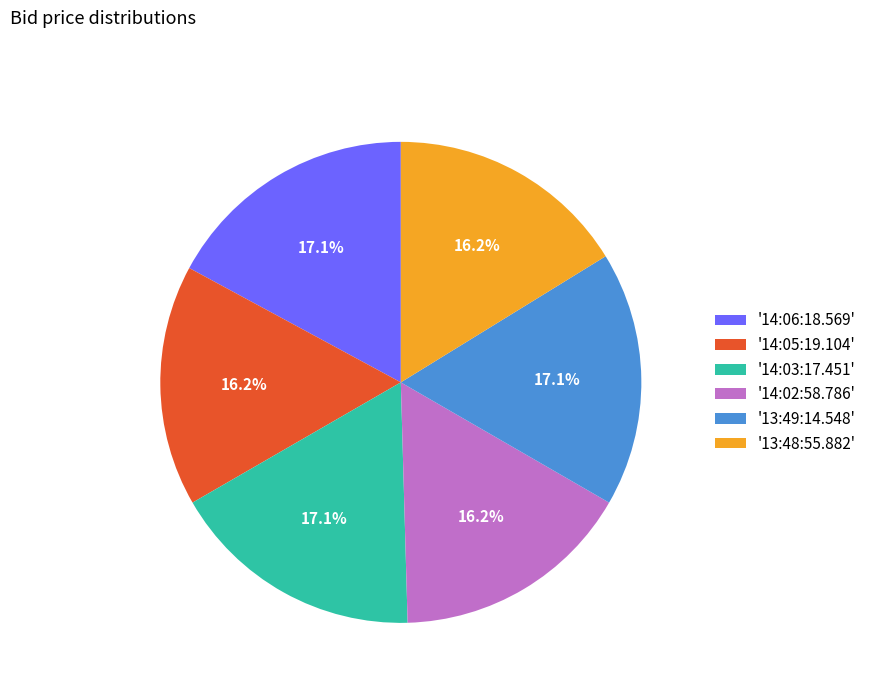

Is the sum of '14:05:19.104' and '13:48:55.882' greater than half?

No